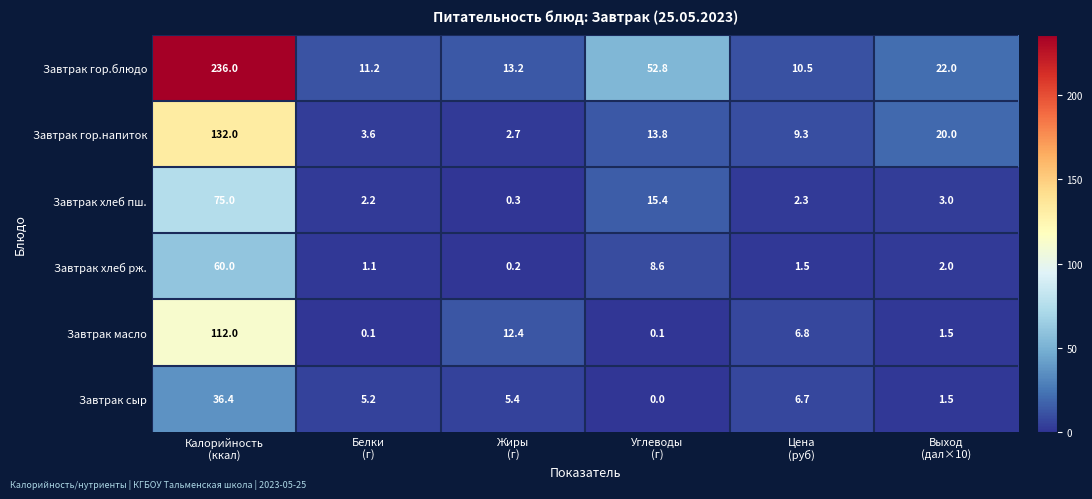

Rank the series by their maximum value, from lowest to highest.

Завтрак сыр, Завтрак хлеб рж., Завтрак хлеб пш., Завтрак масло, Завтрак гор.напиток, Завтрак гор.блюдо